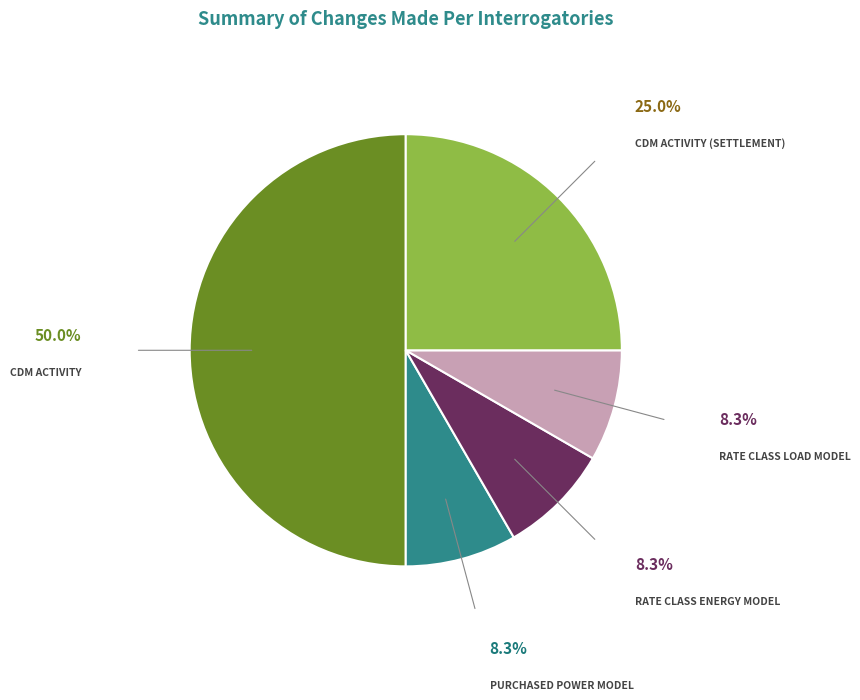

Is there any slice that represents more than half of the pie?

No